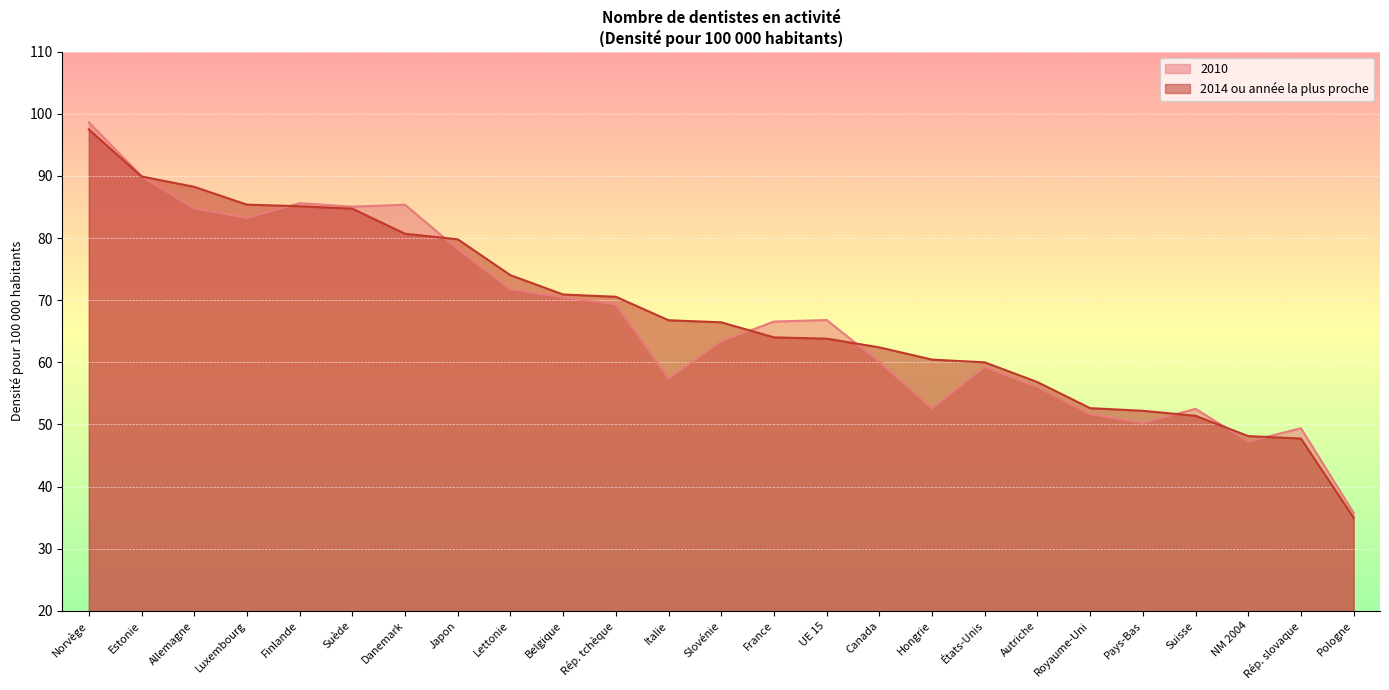

What is the label of the 21st point from the left?

Pays-Bas